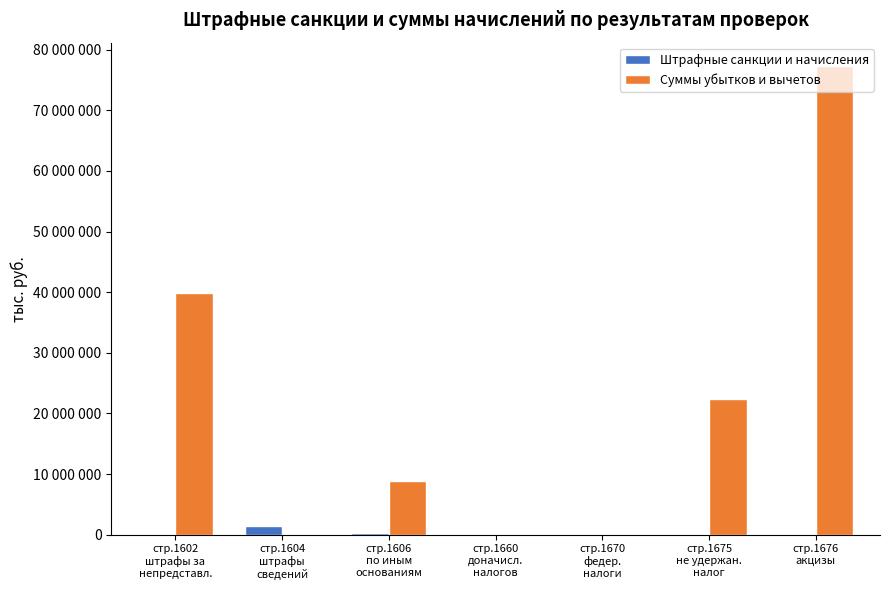

Rank the series by their maximum value, from lowest to highest.

Штрафные санкции и начисления, Суммы убытков и вычетов